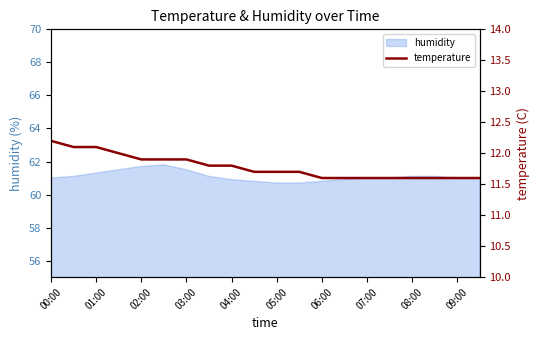

The value of humidity at 01:00 is 61.3. True or false?

True